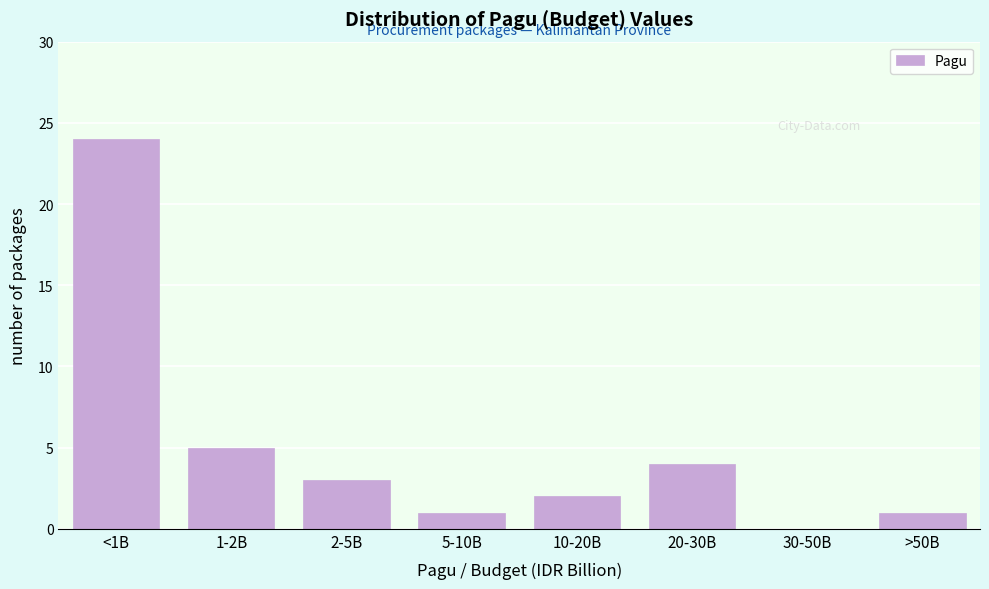

Reading left to right, transcribe all the data shown in this chart.

<1B=24	1-2B=5	2-5B=3	5-10B=1	10-20B=2	20-30B=4	30-50B=0	>50B=1